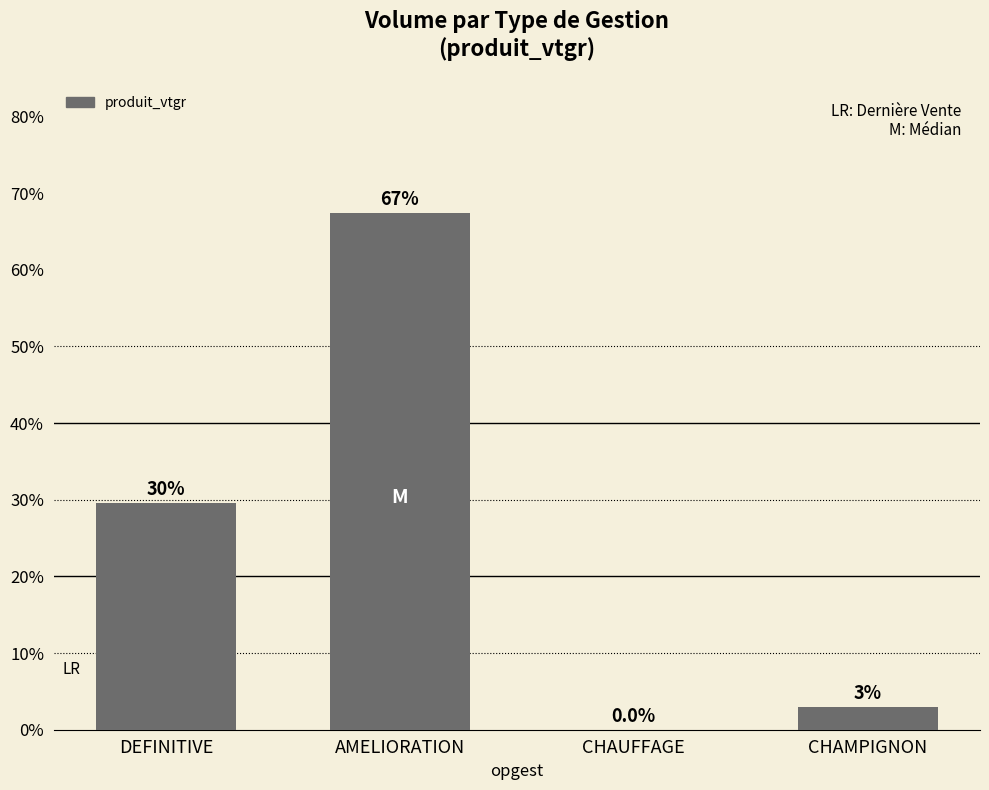

What is the sum of all values?

100.0